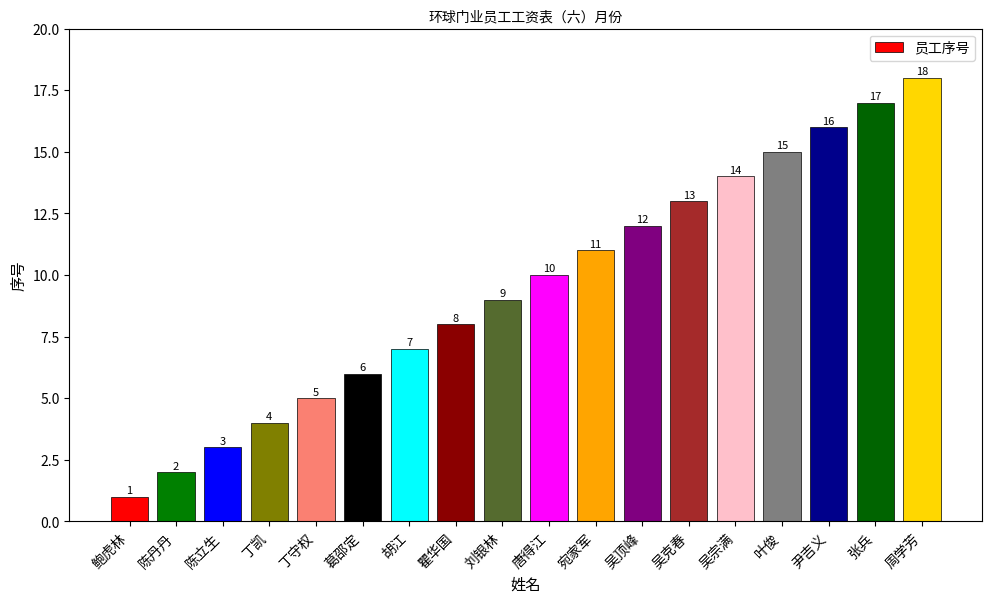

Between 吴宗满 and 葛邵定, which is larger?

吴宗满